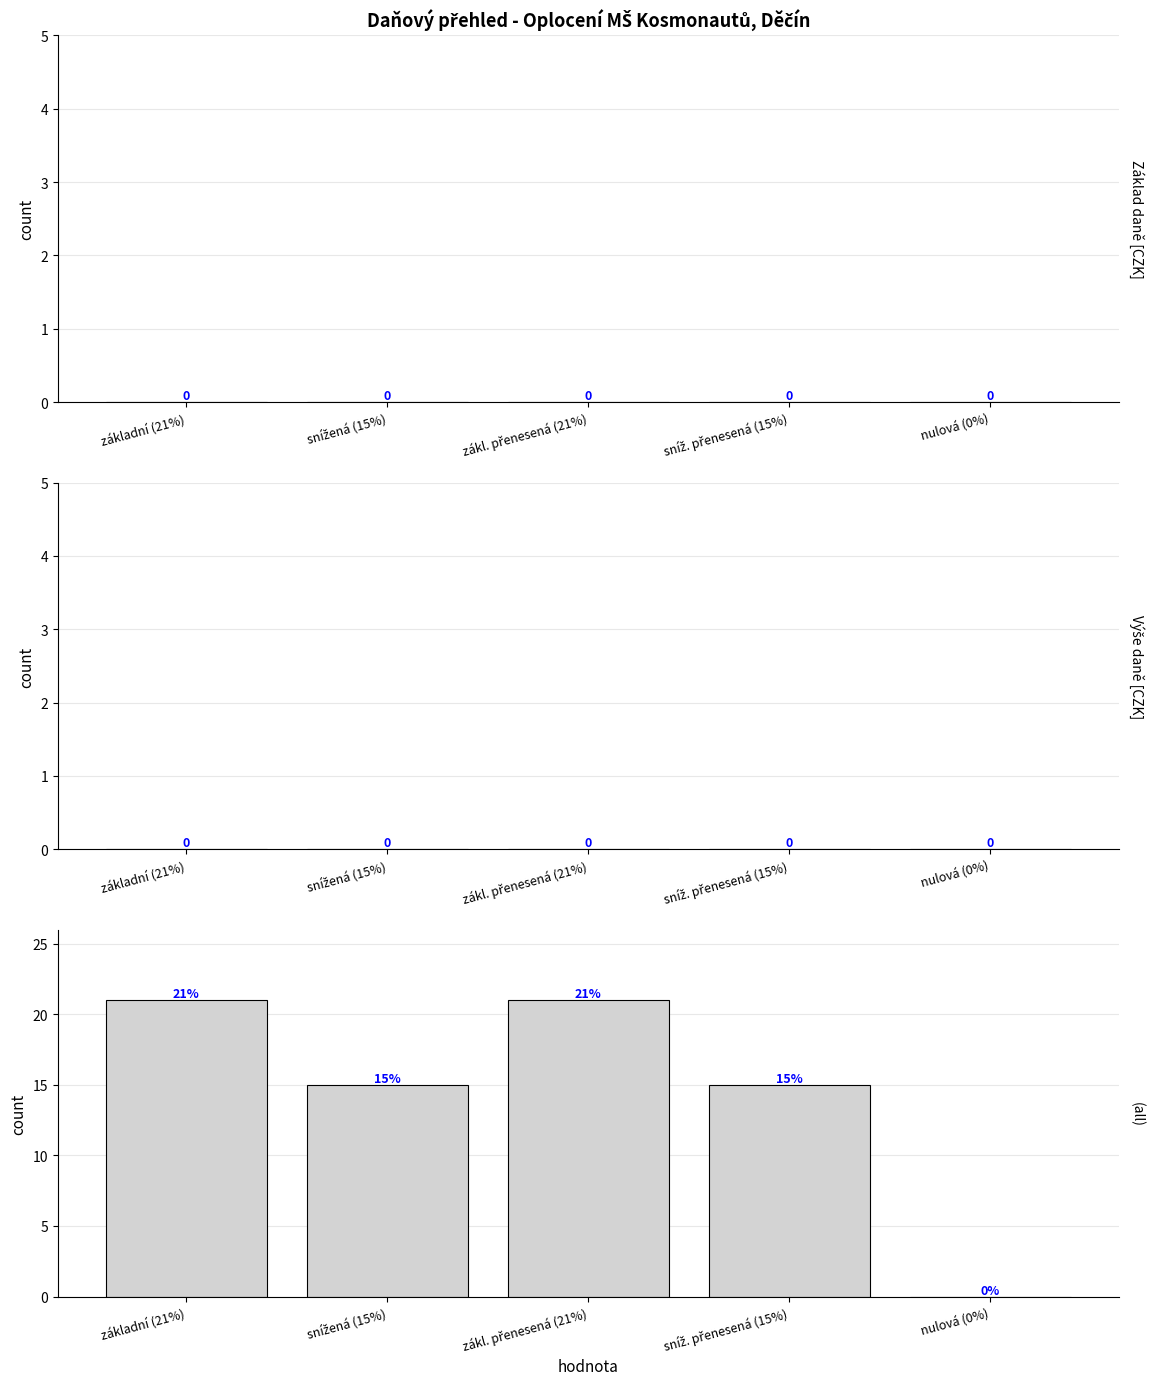

What is the greatest value displayed?

21